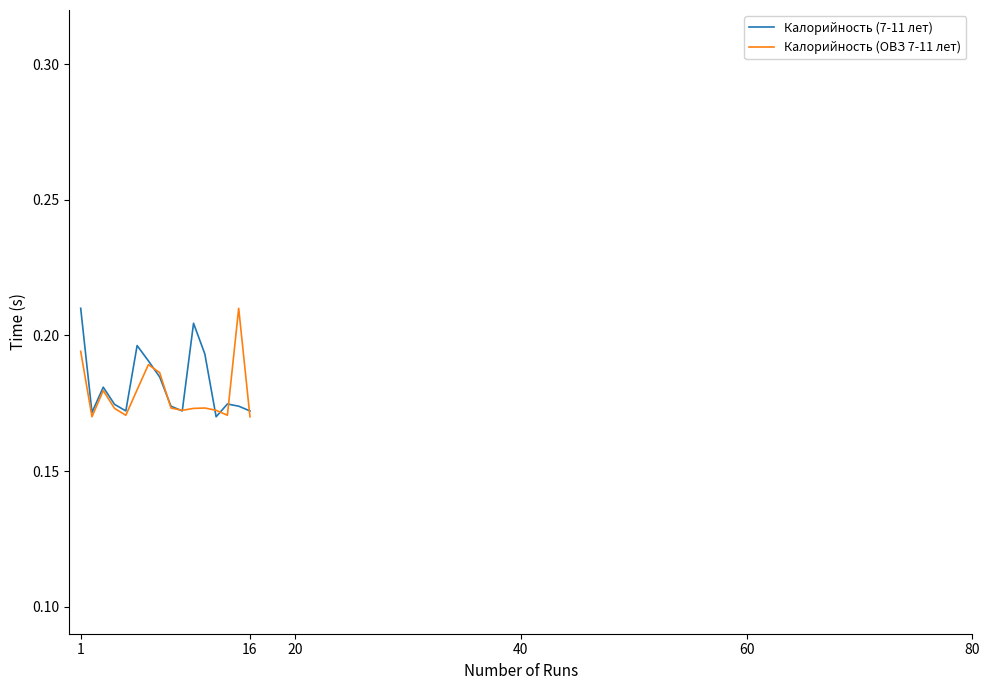

Reading right to left, transcribe all the data shown in this chart.

Калорийность (7-11 лет): 0.2	0.2	0.2	0.2	0.2	0.2	0.2	0.2	0.2	0.2	0.2	0.2	0.2	0.2	0.2	0.2
Калорийность (ОВЗ 7-11 лет): 0.2	0.2	0.2	0.2	0.2	0.2	0.2	0.2	0.2	0.2	0.2	0.2	0.2	0.2	0.2	0.2